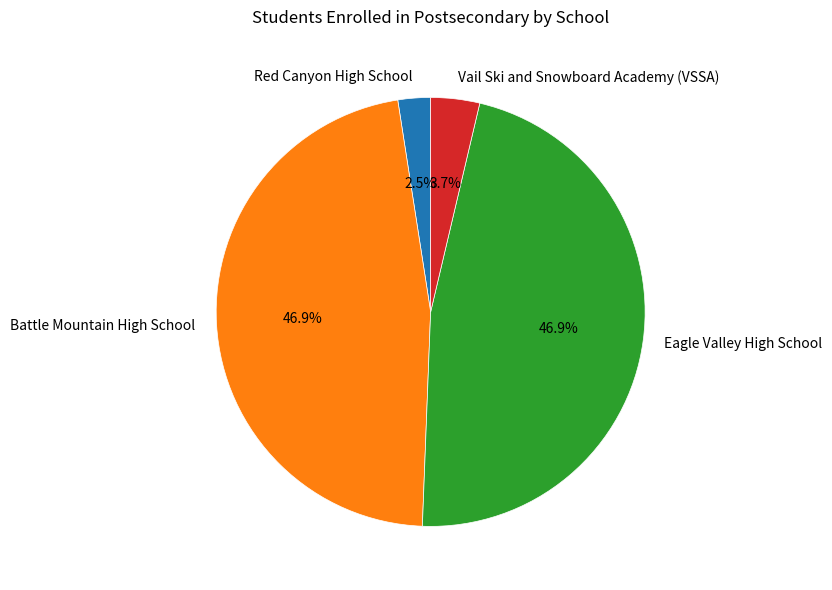

Count the number of slices in the pie.

4